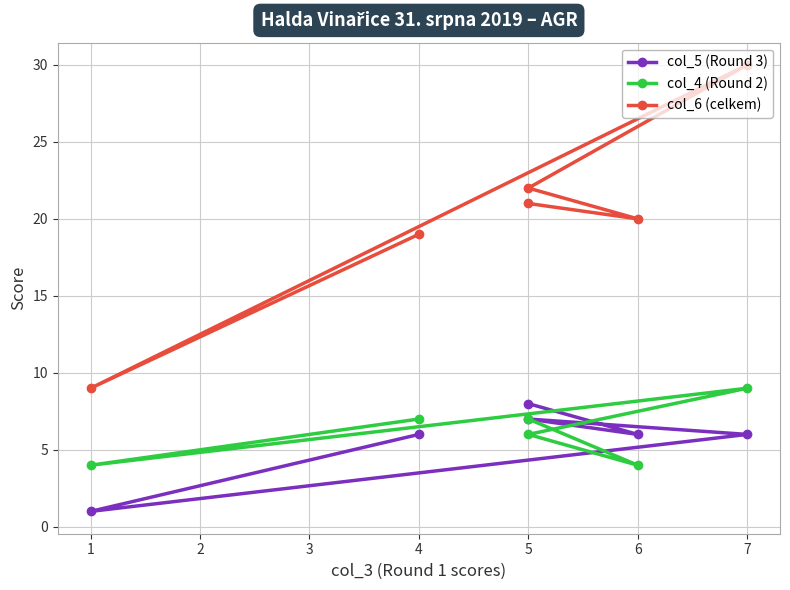

What is the difference between the second highest and minimum values in the col_6 (celkem) series?

13